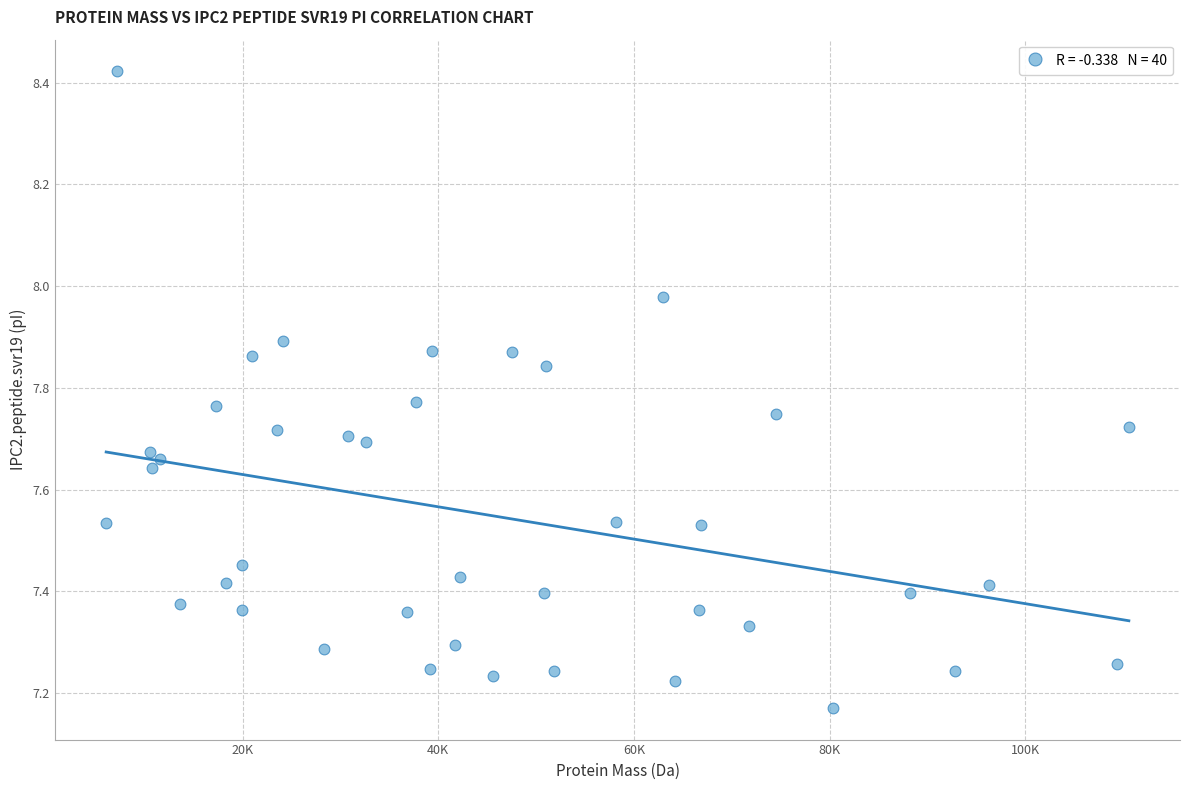

What is the range of Y values (max minus min)?

1.3